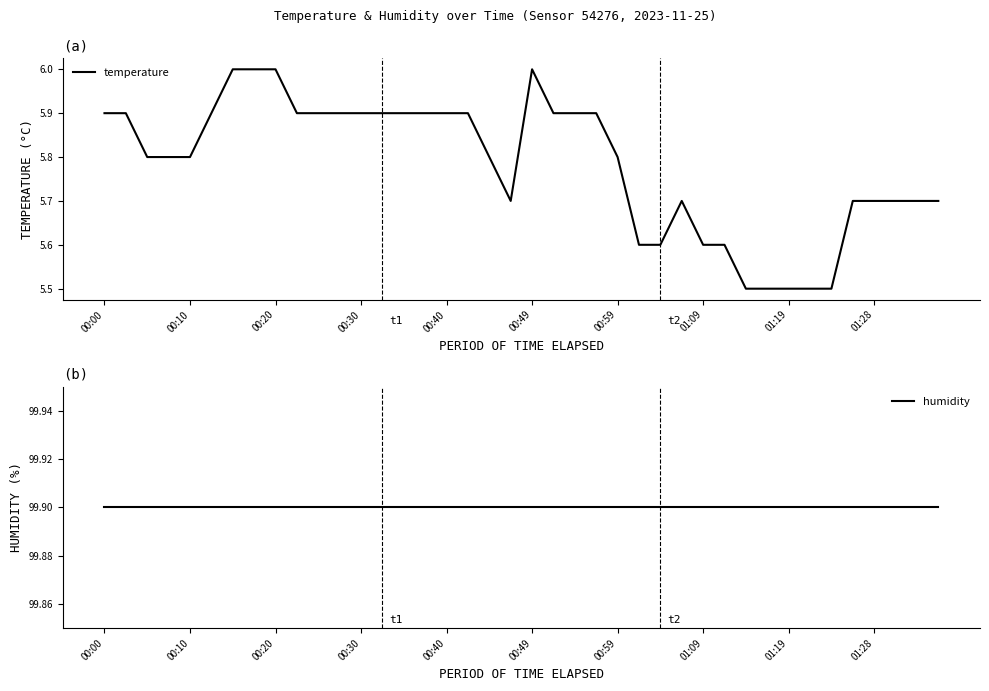

How many categories are shown in the chart?

40